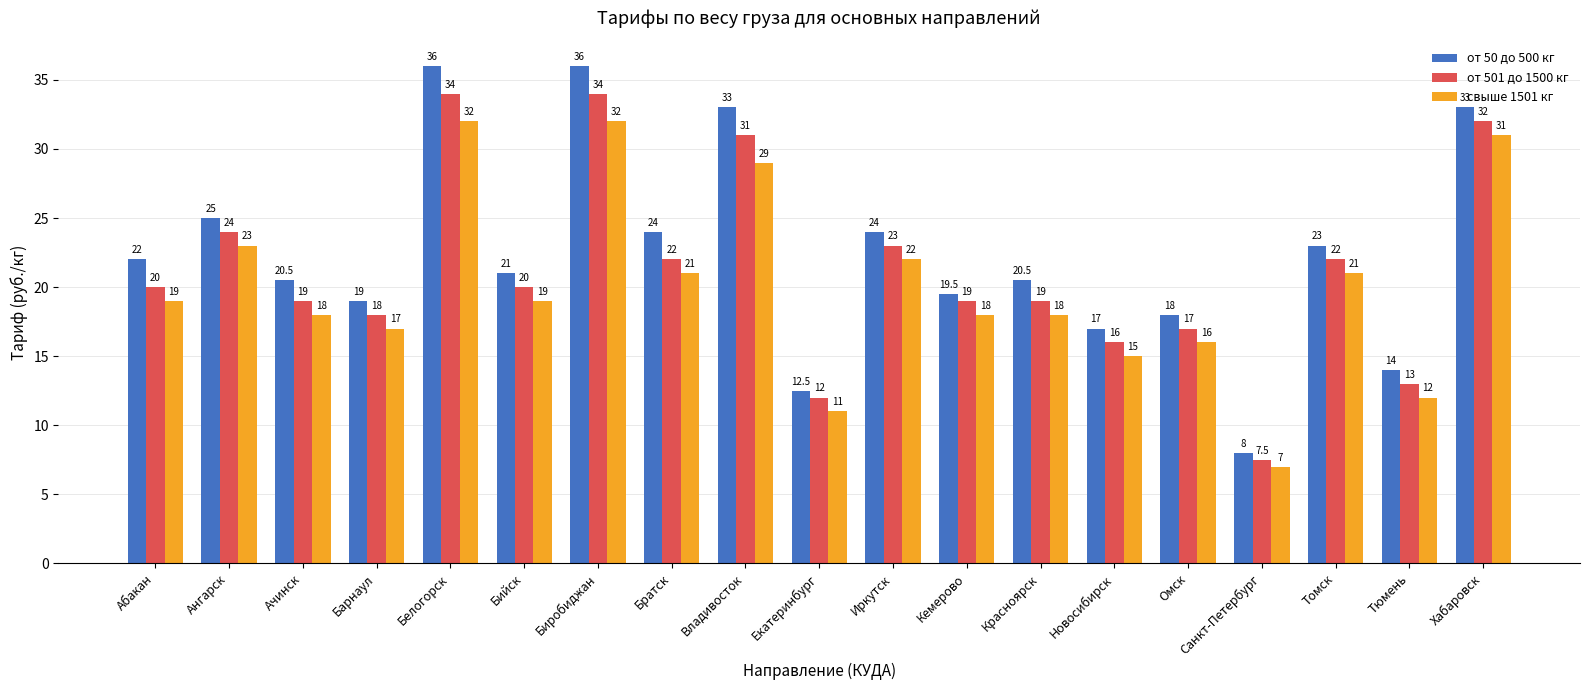

How many groups of bars are there?

19